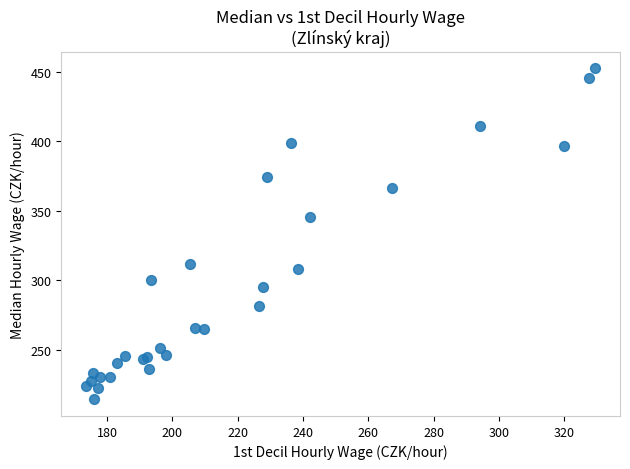

What Y value in the scatter plot is closest to 333?

345.5